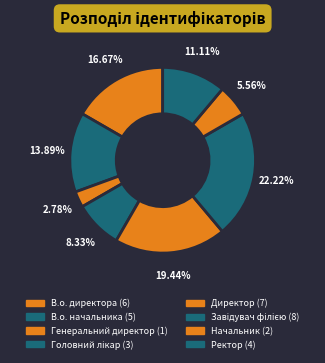

To the nearest percent, what portion does Генеральний директор represent?

3%